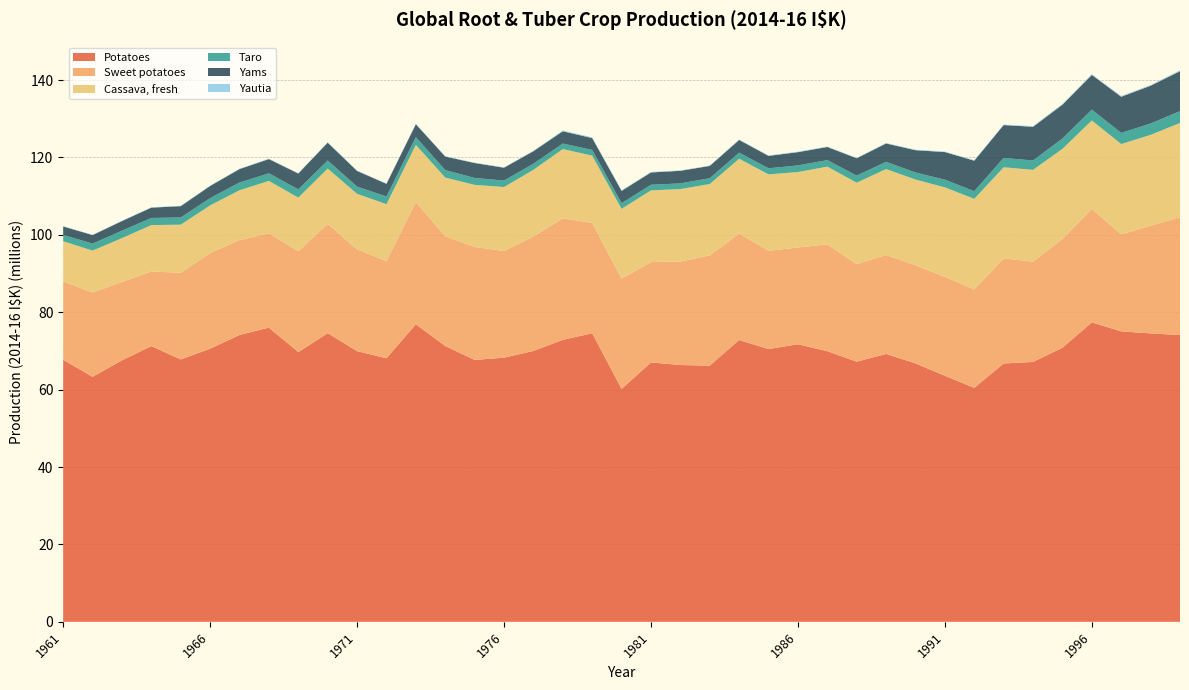

Reading left to right, list all the values displayed in this chart.

Potatoes: 67710584	63314708	67568068	71246024	67800964	70566574	74134517	76008762	69693701	74591907	69947570	68109143	76872398	71271684	67668500	68259394	69991952	72868524	74560338	60188498	67017257	66356768	66188677	72814550	70476457	71729477	69928739	67222740	69220081	66777826	63580937	60464211	66755274	67157010	70831081	77372728	75057589	74531346	74104611
Sweet potatoes: 20293317	21760303	20255284	19298268	22398516	24735761	24514179	24407334	26073805	28212232	26299472	25103766	31592936	28368557	29205648	27553820	29576238	31384664	28507274	28493577	25946160	26750186	28509436	27494803	25419873	24997207	27622103	25206152	25569212	25373029	25548281	25450552	27165598	25912270	28084512	29324455	25051173	27840431	30418638
Cassava, fresh: 10351839	10842438	11327540	11974584	12432736	12307203	12875440	13523362	13848051	14322280	14346475	14710362	14779050	15161912	16037589	16545121	17229791	17913026	17395318	18032999	18523825	18717820	18432648	19355696	19735285	19499199	20066725	21046423	22209790	22136061	23139747	23384997	23538827	23726603	23307909	22858306	23351411	23463388	24389113
Taro: 1609067	1815978	1921816	1845403	1860103	1877025	1993730	1961652	2125318	2083044	1876950	1985765	1989637	1936363	1785429	1667579	1581002	1431552	1467105	1461177	1456031	1467849	1505702	1577297	1564694	1713684	1696867	1820889	1869954	1821806	1978499	1983060	2420151	2412202	2669462	2806814	2875859	2937704	3049593
Yams: 2202425	2199787	2486638	2664240	2919880	3139520	3475345	3670034	4103506	4611238	4041974	3267798	3352302	3487891	3860427	3320822	3231850	3166017	3069100	3176383	3179801	3254062	3168510	3276896	3205363	3428167	3389826	4489244	4743342	5761733	7143735	7876780	8488053	8706761	8739121	8969291	9343672	9754677	10321859
Yautia: 79045	83463	95766	96513	101177	121323	104362	108031	107095	86665	91492	101001	94568	101444	98909	104124	139715	209681	204681	183076	135188	104943	108174	122307	119847	125278	113898	122278	124616	139363	136394	125000	137614	191206	207579	197705	198828	198064	248756